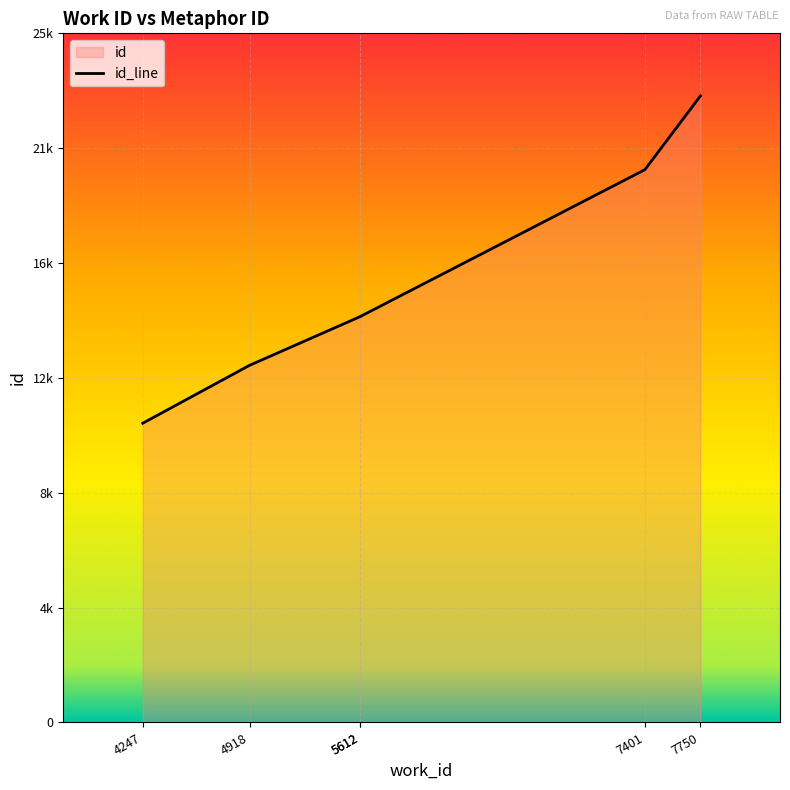

The chart shows a value of 11705 at 7401. True or false?

False